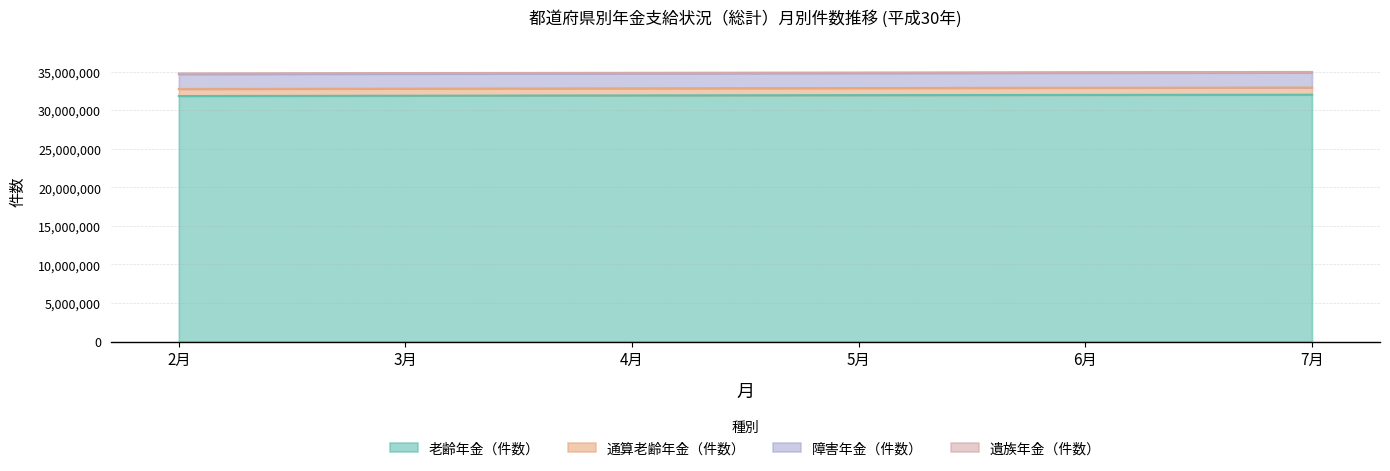

Does the chart display data point markers on the line(s)?

No